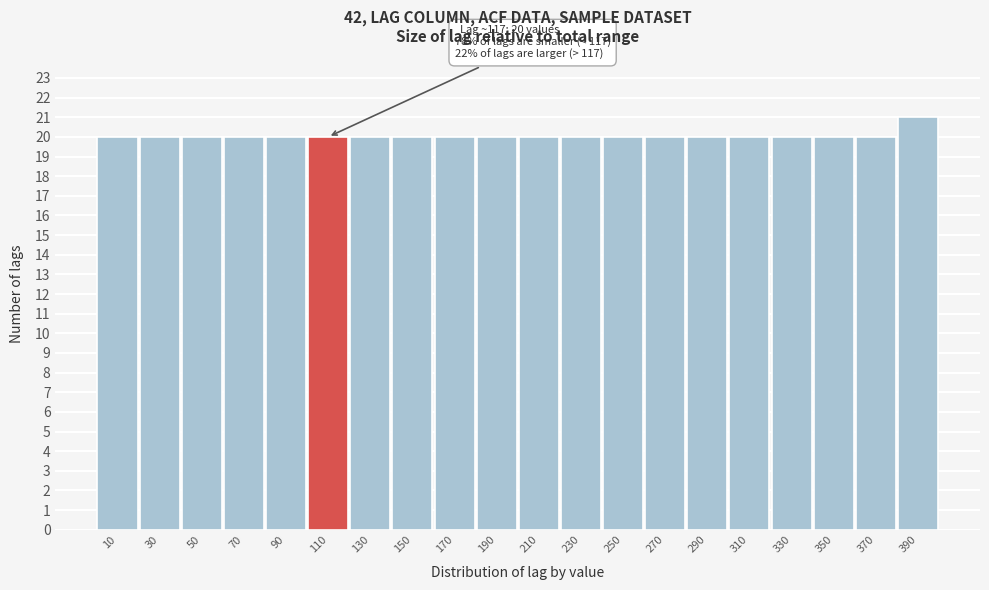

Which range on the x-axis has the tallest bar?

380 to 400